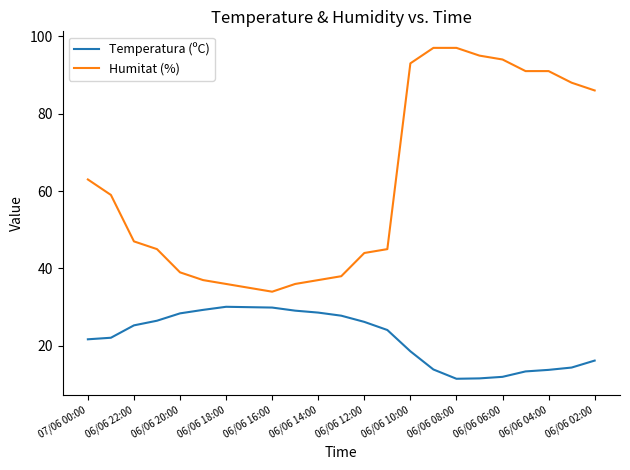

True or false: Humitat (%) and Temperatura (ºC) intersect in this chart.

False